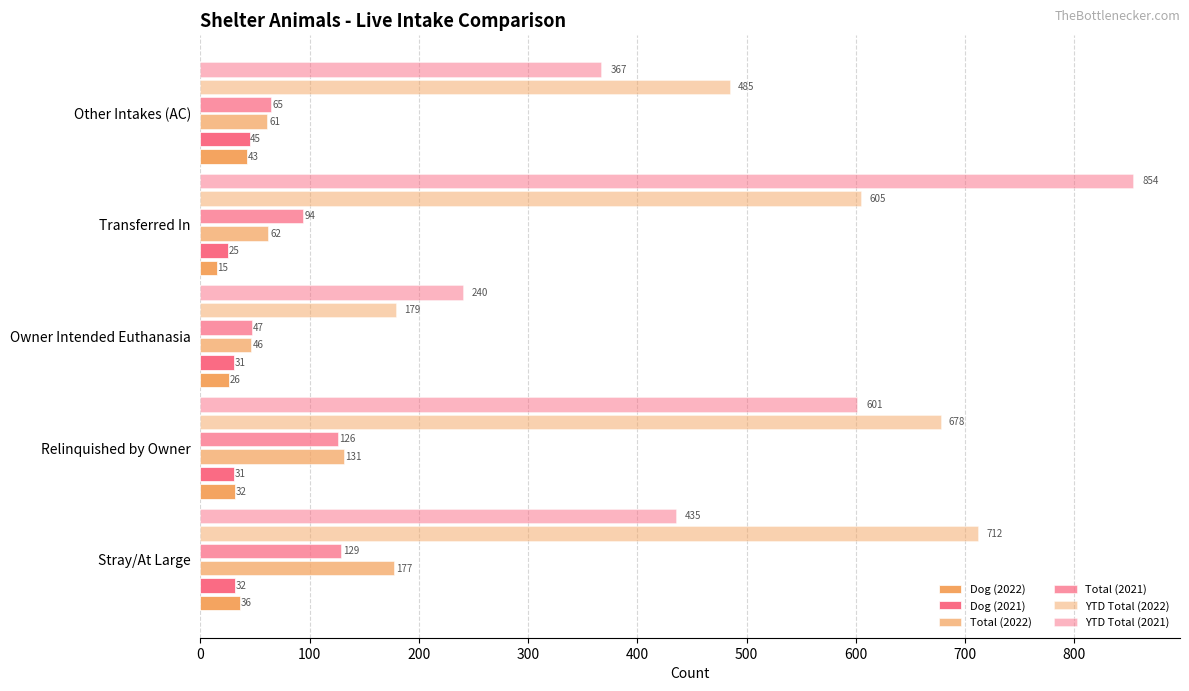

Reading left to right, transcribe all the data shown in this chart.

Dog (2022): 36	32	26	15	43
Dog (2021): 32	31	31	25	45
Total (2022): 177	131	46	62	61
Total (2021): 129	126	47	94	65
YTD Total (2022): 712	678	179	605	485
YTD Total (2021): 435	601	240	854	367